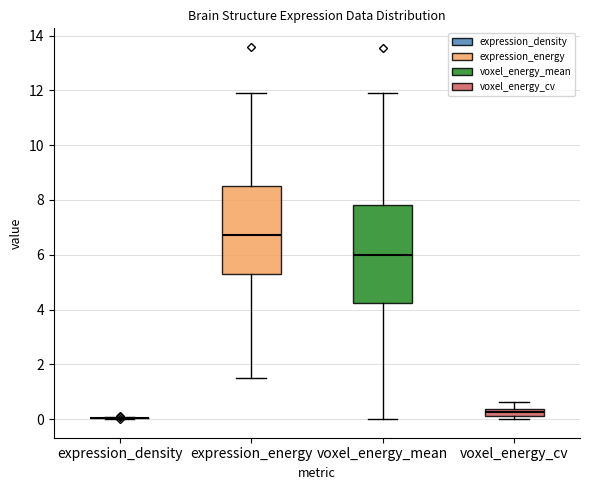

Which box is the tallest, from its lower edge to its upper edge?

voxel_energy_mean